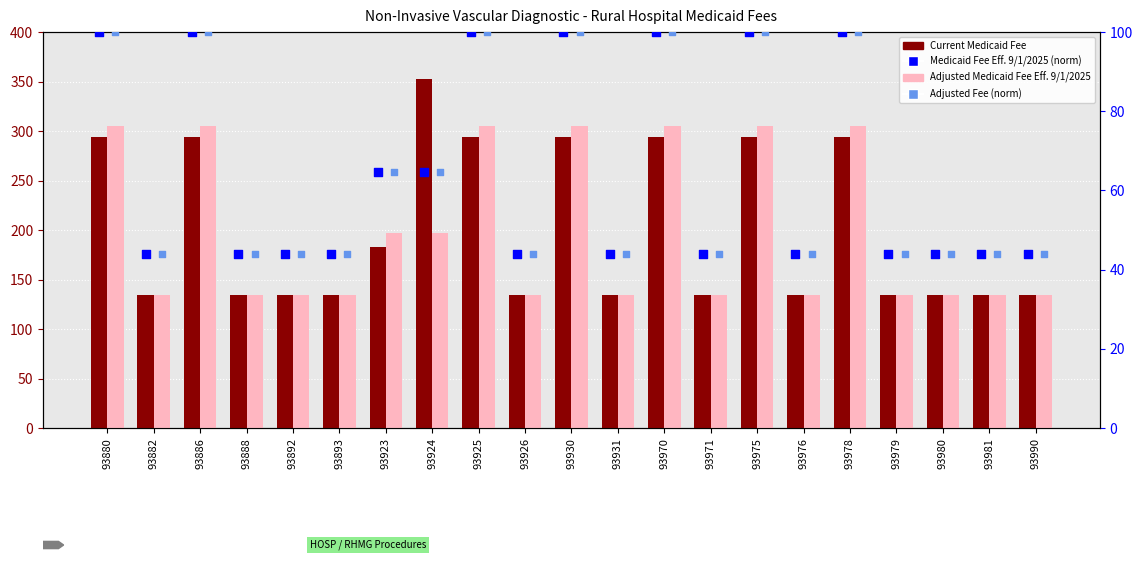

Is the value of Adjusted Medicaid Fee Effective 9/1/2025 at 93978 greater than the value of Medicaid Fee Effective 9/1/2025 (normalized) at 93892?

Yes